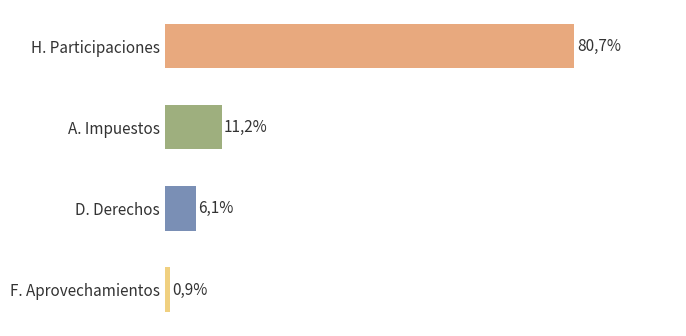

What is the greatest value displayed?

80.7